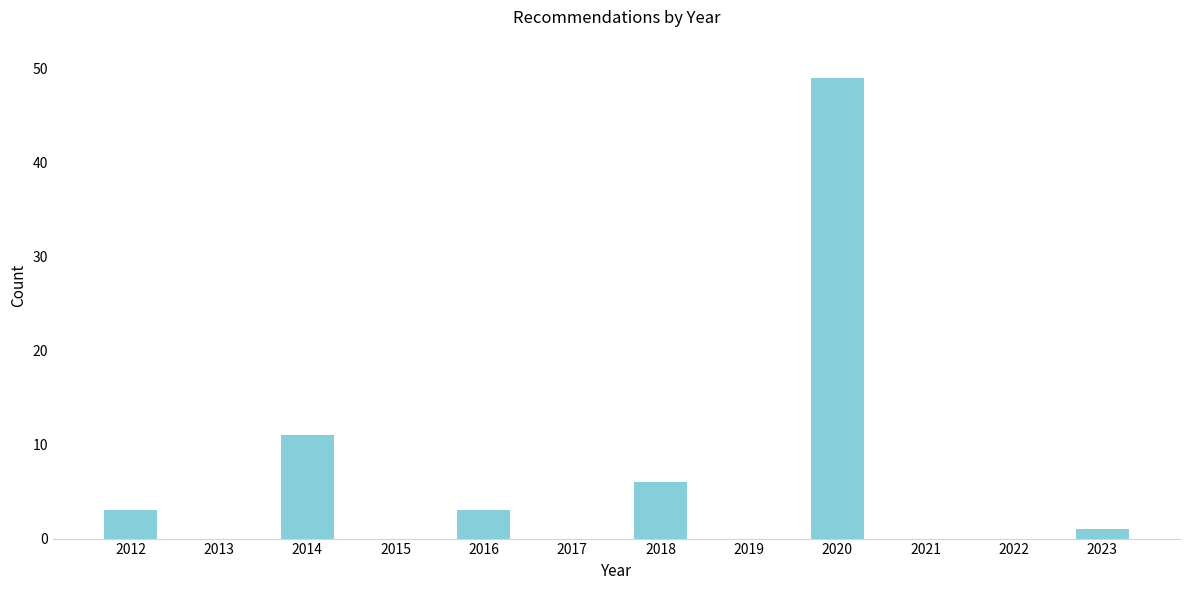

Reading right to left, transcribe all the data shown in this chart.

2023=1	2022=0	2021=0	2020=49	2019=0	2018=6	2017=0	2016=3	2015=0	2014=11	2013=0	2012=3